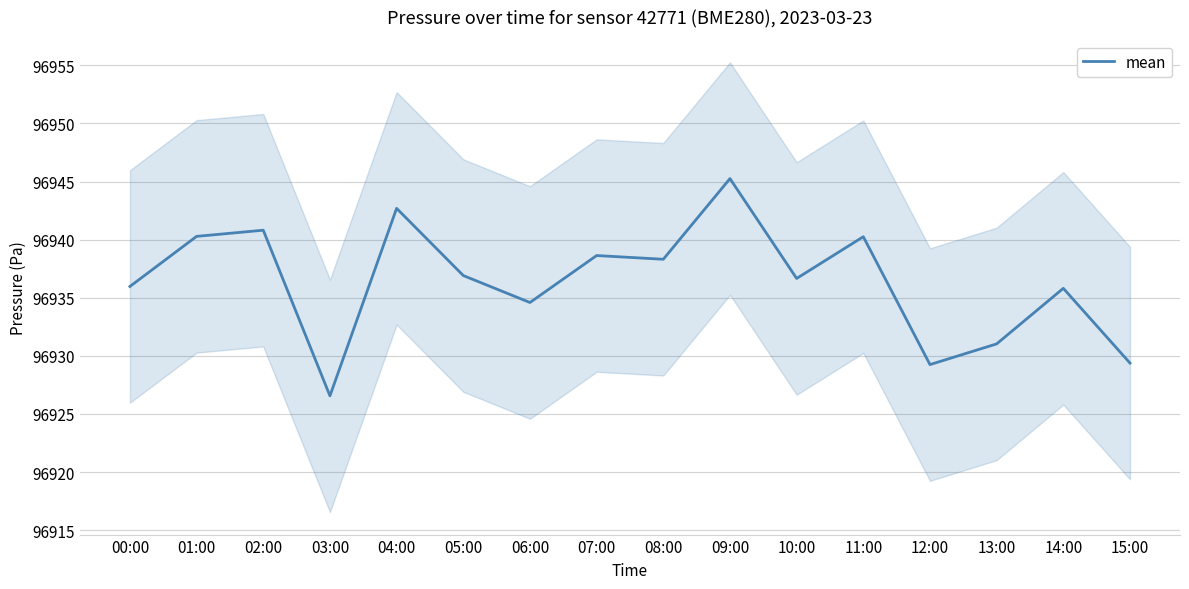

List the labels in order of value, largest first.

09:00, 04:00, 02:00, 01:00, 11:00, 07:00, 08:00, 05:00, 10:00, 00:00, 14:00, 06:00, 13:00, 15:00, 12:00, 03:00